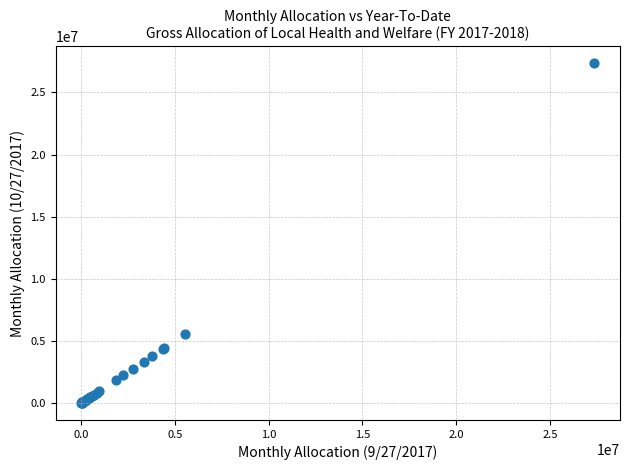

What Y value in the scatter plot is closest to 13687346?

5531025.0